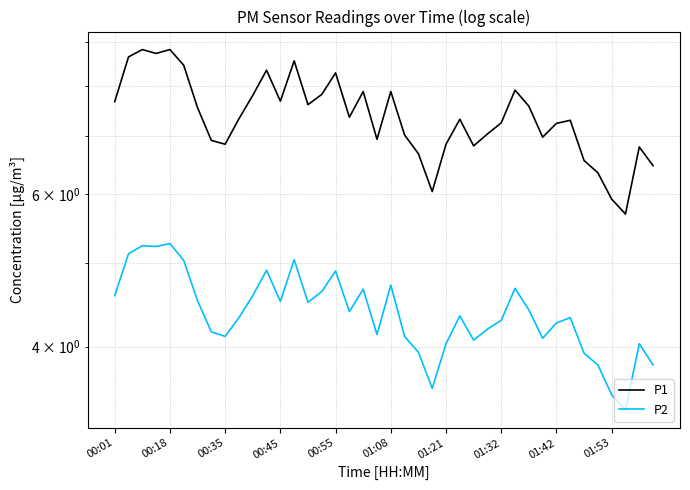

Count the number of categories in the chart.

40